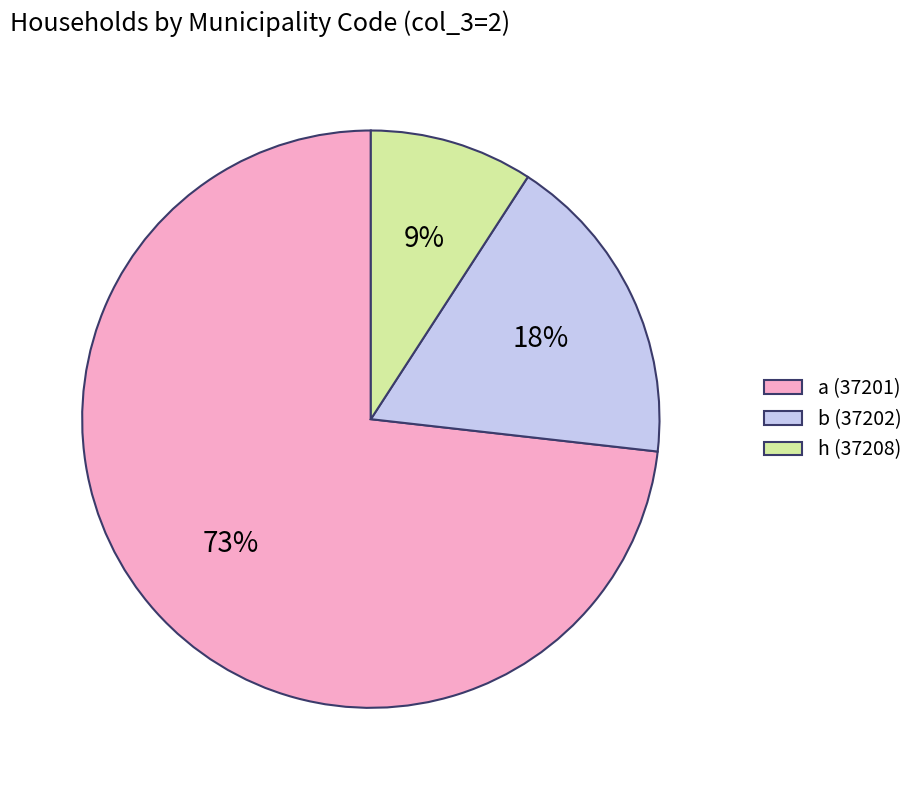

Is the sum of a (37201) and h (37208) greater than half?

Yes